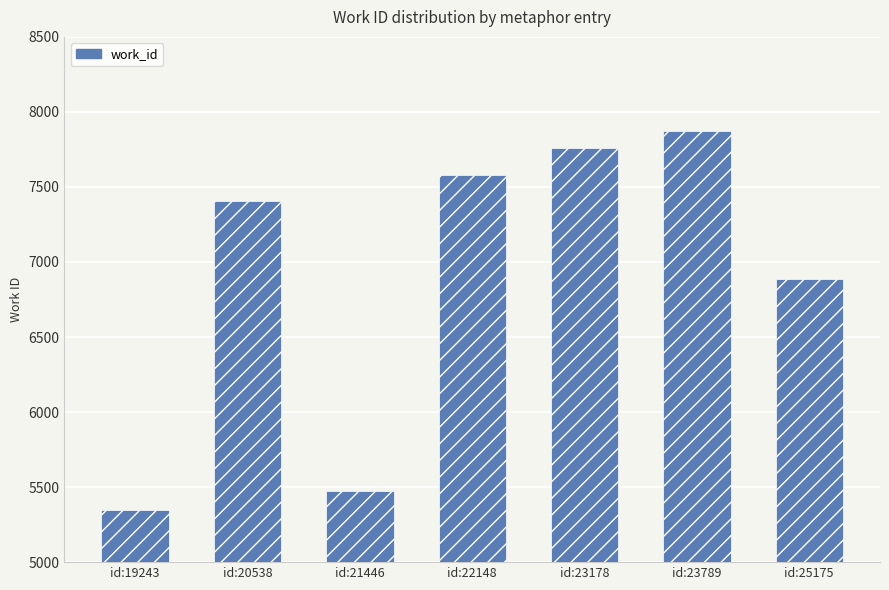

What is the difference between the second highest and minimum values?

2417